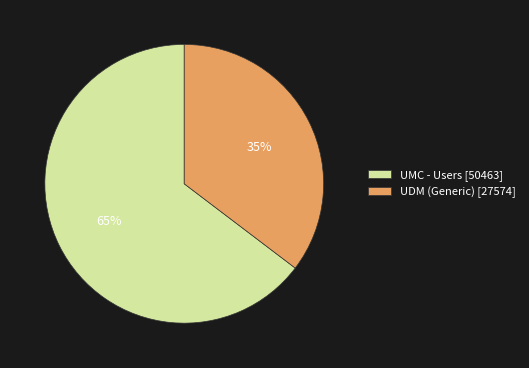

How many slices are in this pie chart?

2